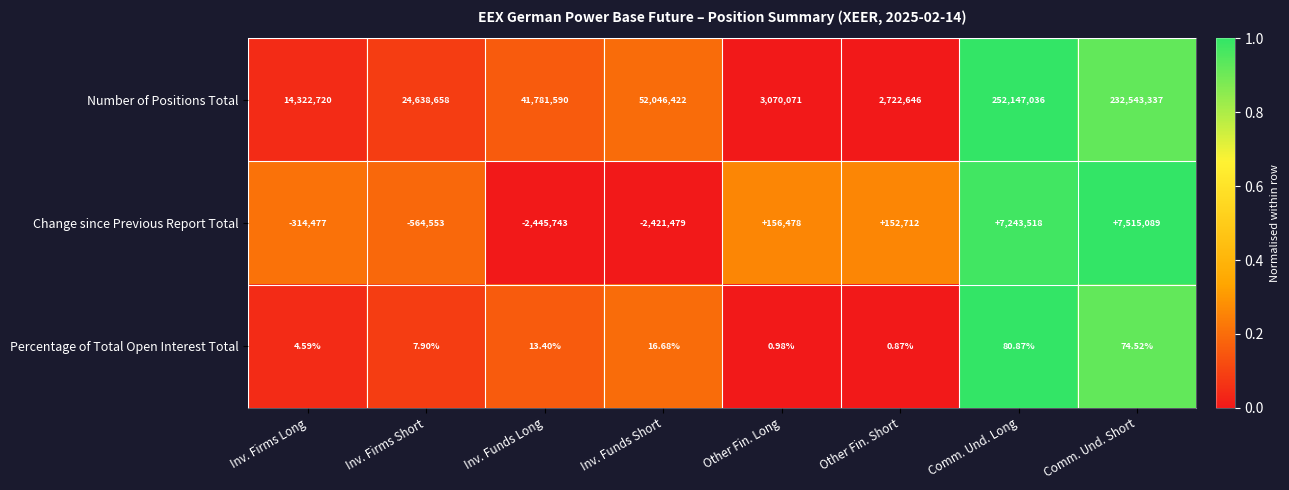

Which label corresponds to the smallest value in the chart?

Inv. Funds Long